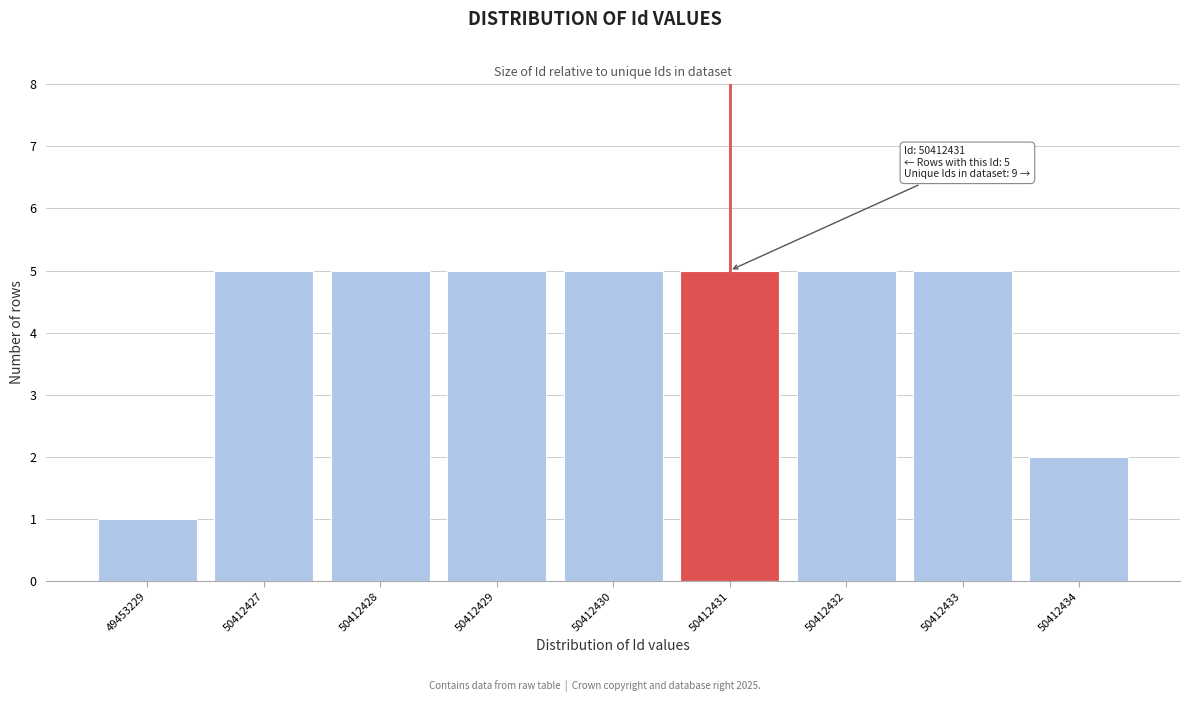

Reading left to right, what are all the values shown in this chart?

49453229=1	50412427=5	50412428=5	50412429=5	50412430=5	50412431=5	50412432=5	50412433=5	50412434=2